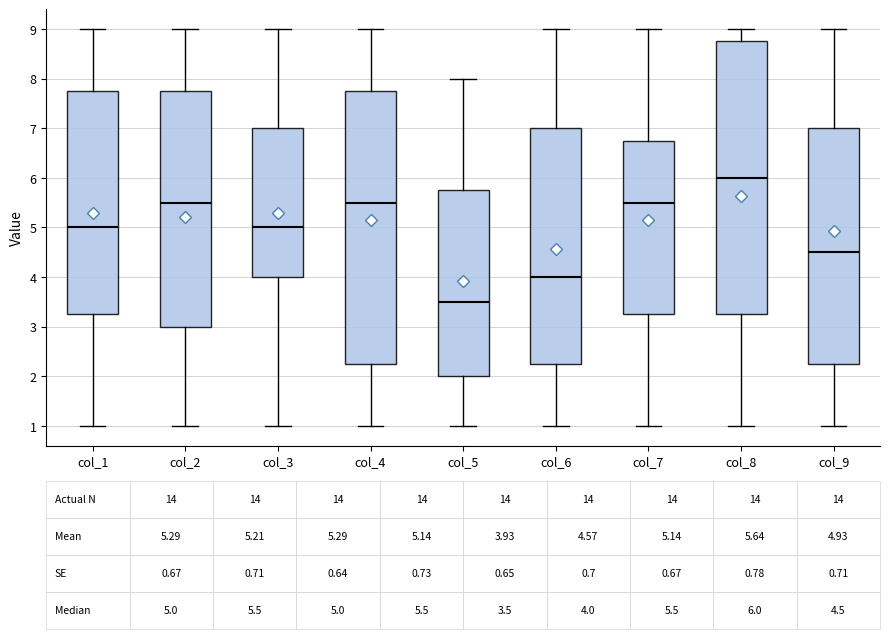

Which box's median line is the lowest?

col_5